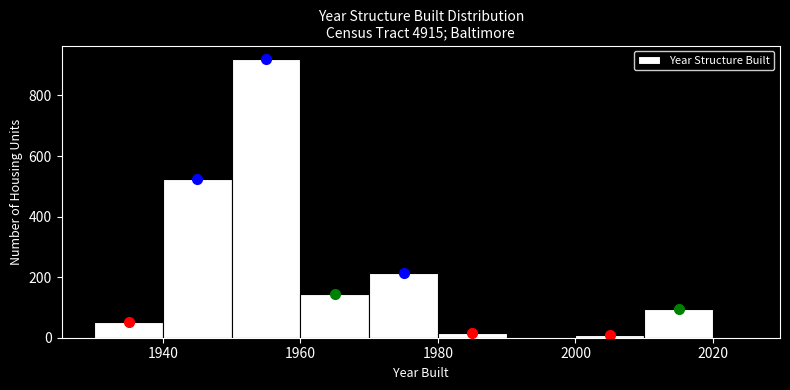

Around what value on the x-axis is the tallest bar? Give the approximate position of its centre, as read against the axis.

1956